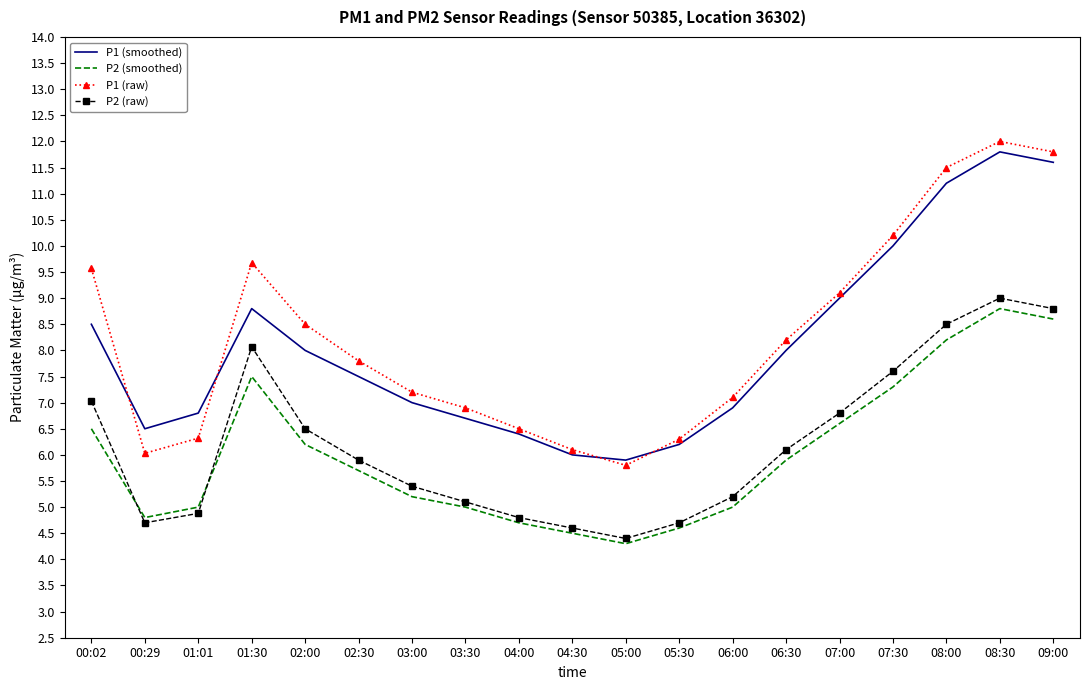

True or false: P2 (raw) and P1 (raw) cross at least once.

False